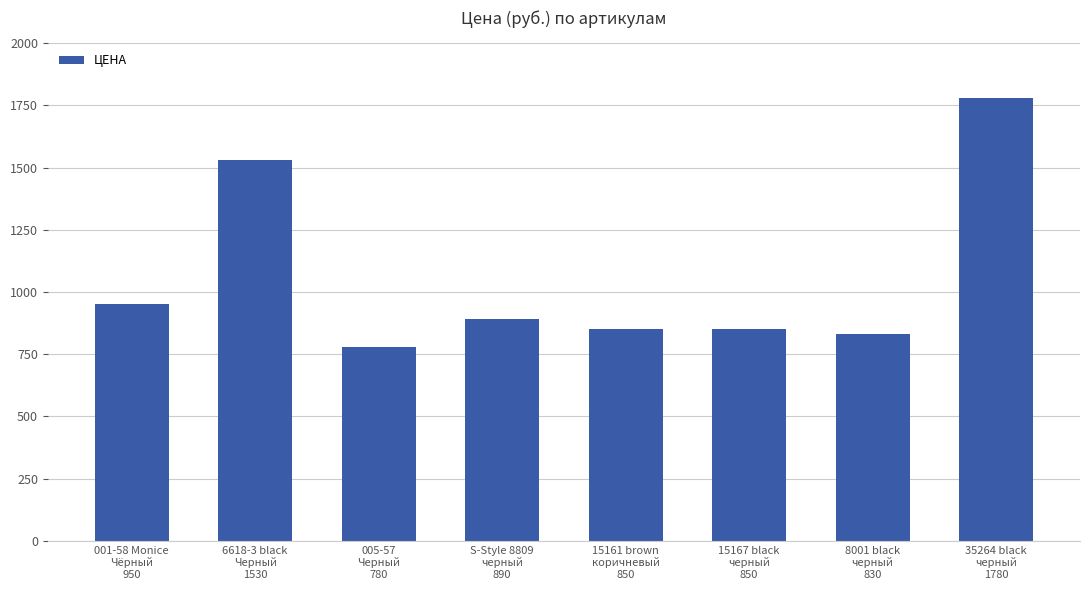

What is the sum of all values?

8460